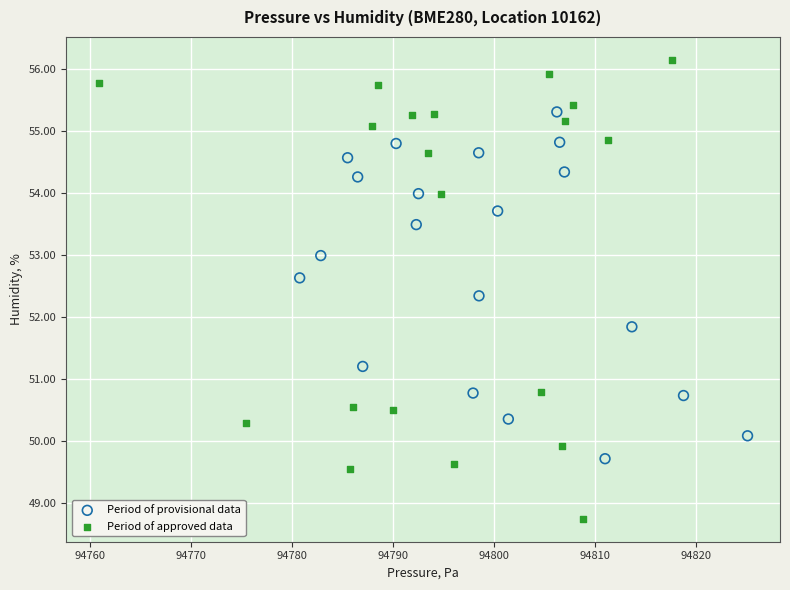

Which series has the largest Y range (max minus min)?

Period of approved data